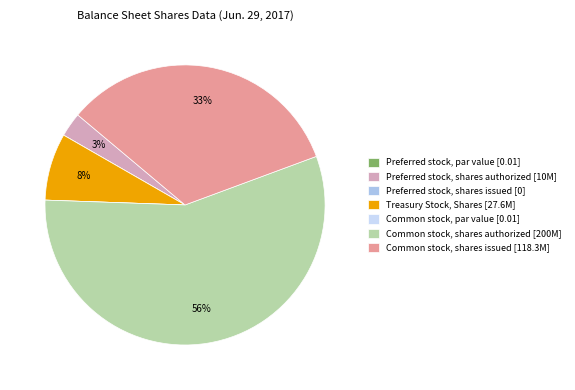

To the nearest percent, what is the difference between the largest and smallest slice percentages?

56%